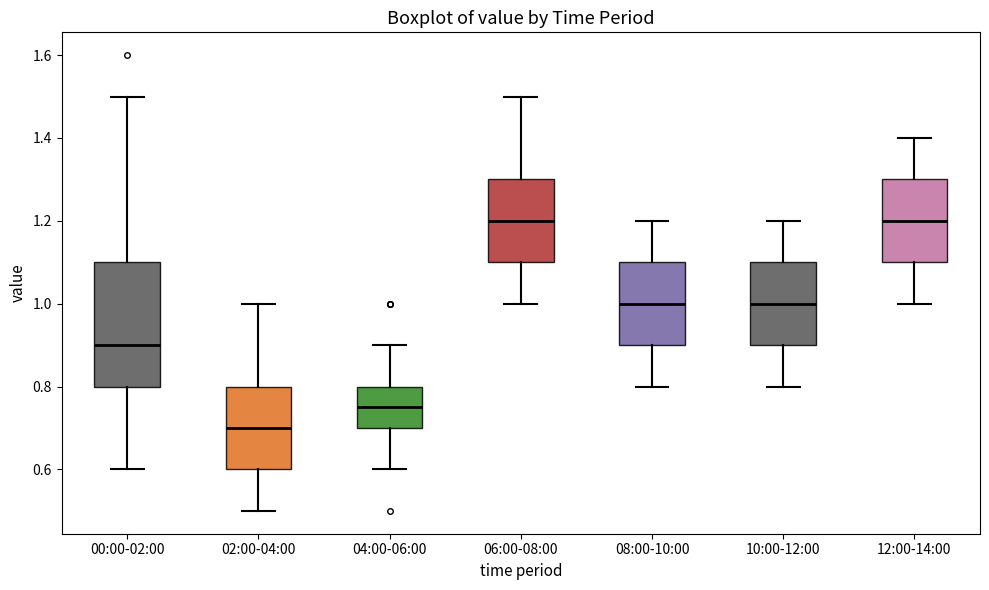

Which box is the tallest, from its lower edge to its upper edge?

00:00-02:00